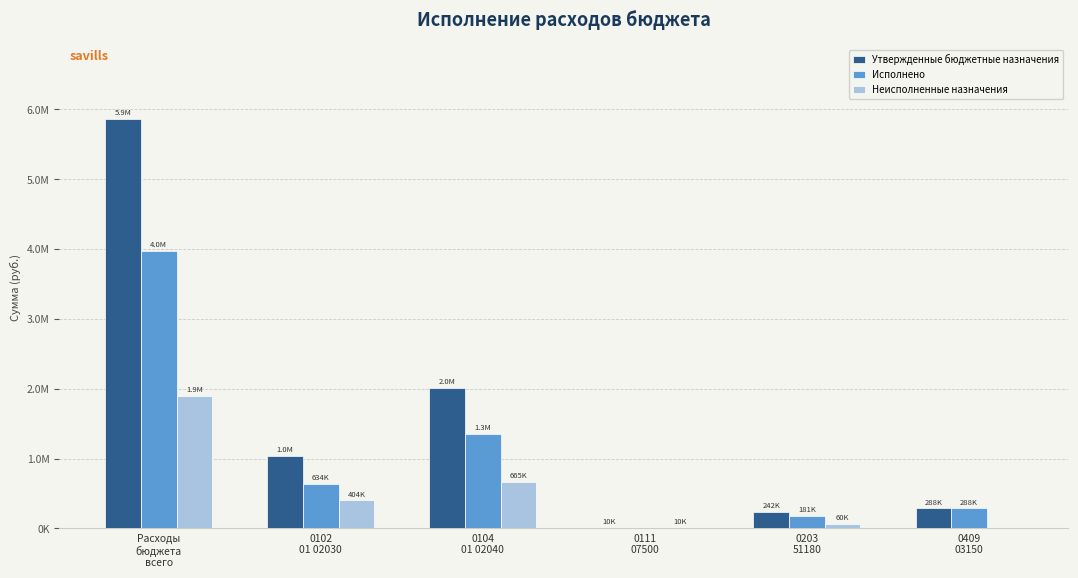

At which label does Утвержденные бюджетные назначения first exceed 1038000?

Расходы
бюджета
всего